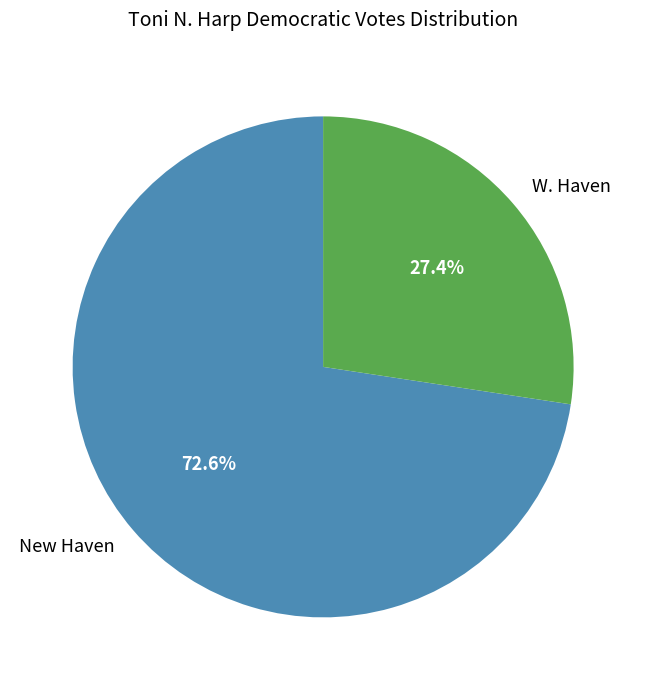

Combined, what portion of the pie is W. Haven and New Haven?

100.0%